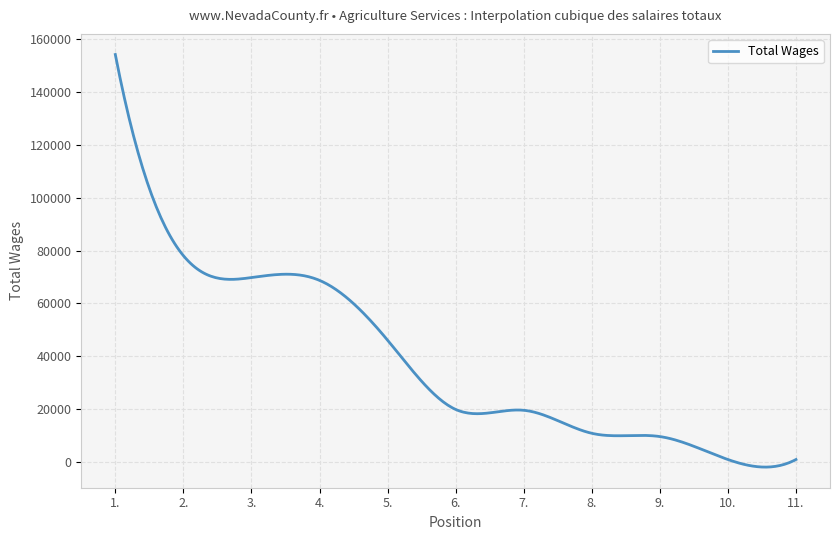

What is the maximum value shown in the chart?

154260.0